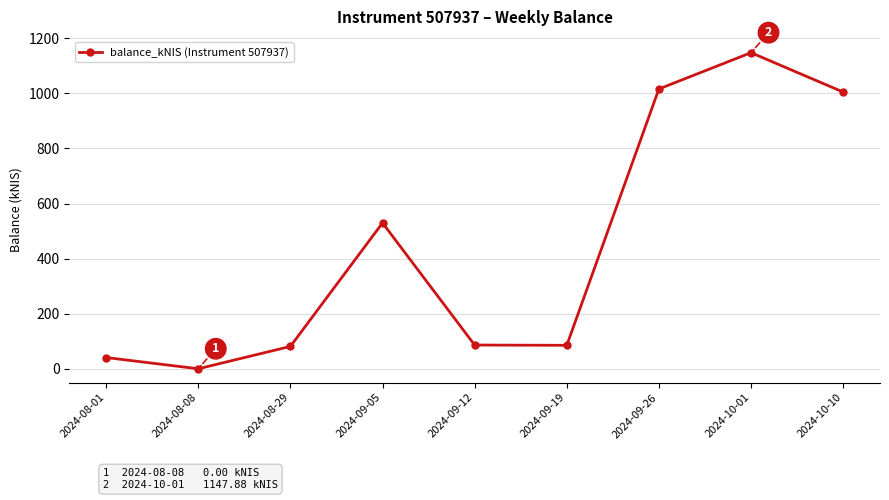

What is the sum of the values at 2024-08-29 and 2024-09-12?

167.4